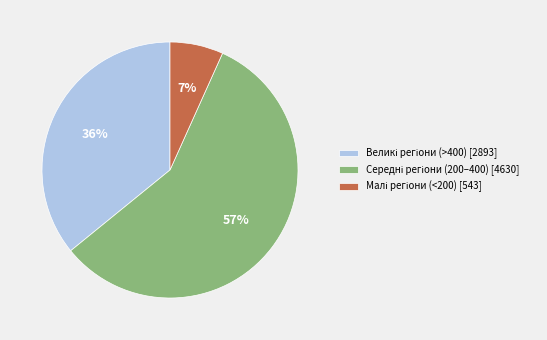

To the nearest percent, what is the average slice percentage?

33%